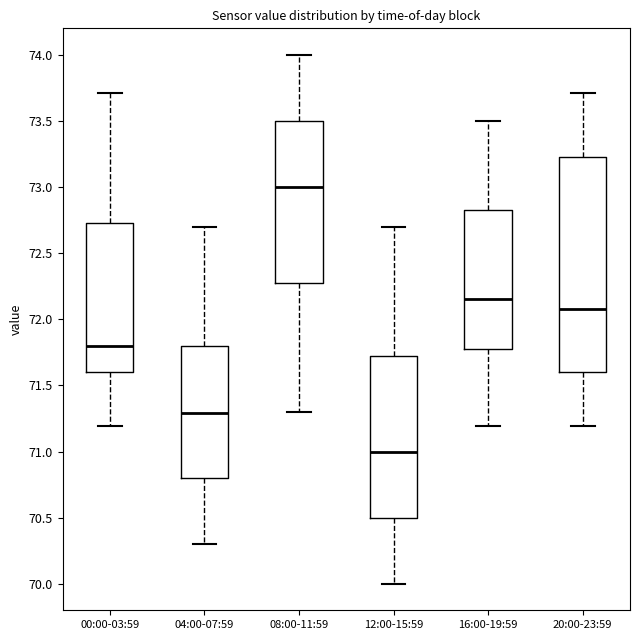

Where does the median line of the box for 16:00-19:59 sit on the y-axis? The values are not printed on the chart, so give them approximately, as read against the axis.

72.15